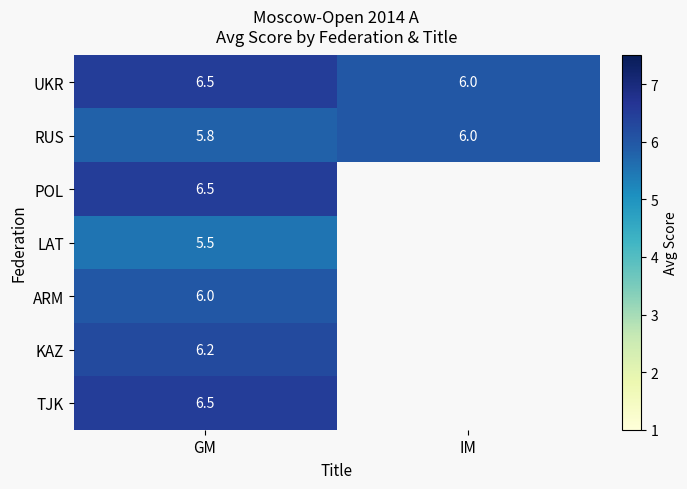

What is the minimum value for RUS?

5.8